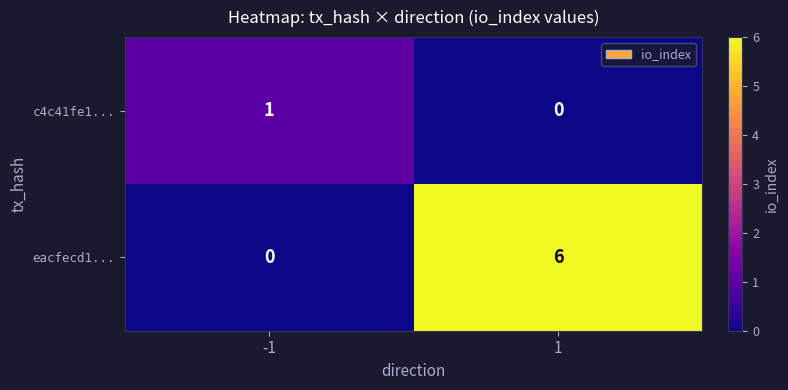

At which category is the sum across all series the highest?

1